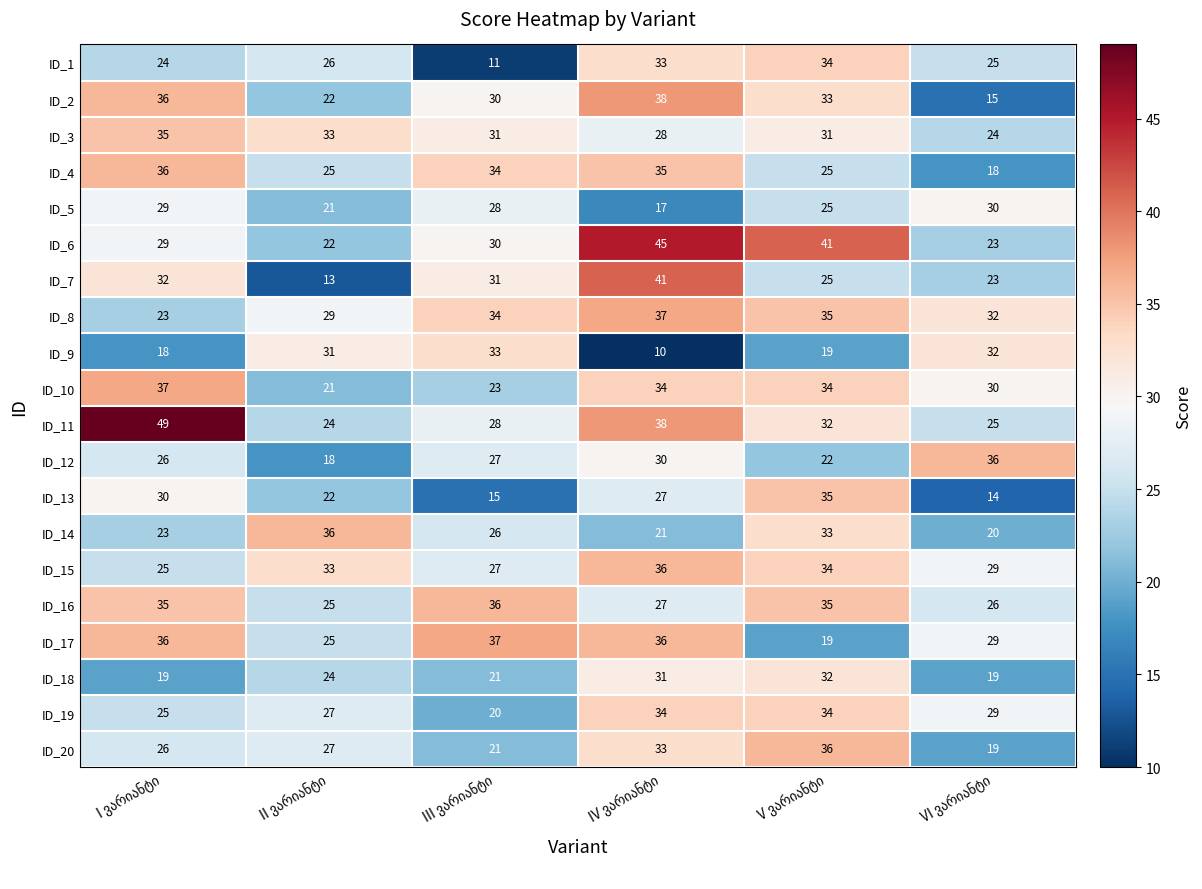

What is the sum of all ID_2 values?

174